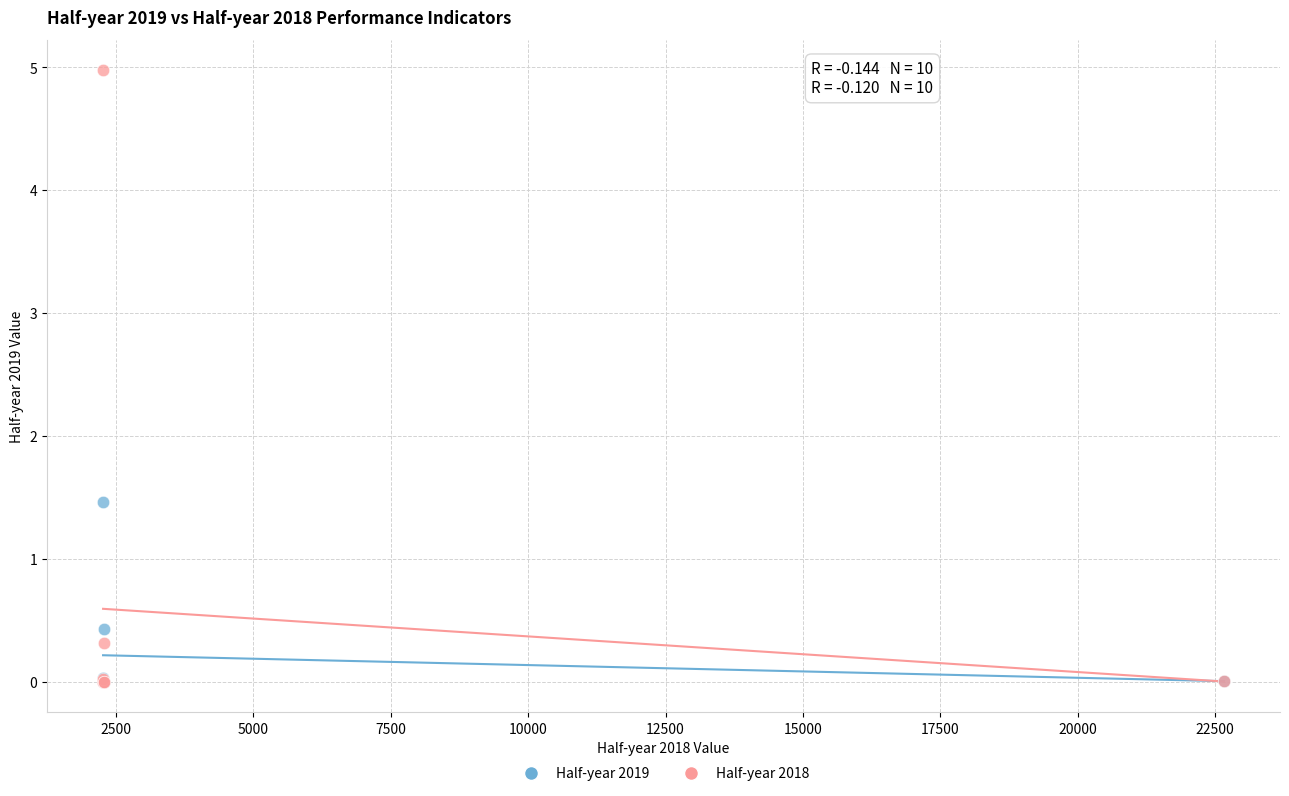

What are all the series names shown in the legend?

Half-year 2019, Half-year 2018